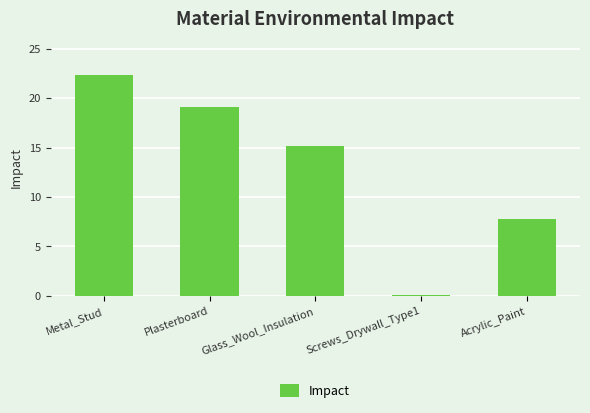

What is the difference between the maximum and second lowest values?

14.6